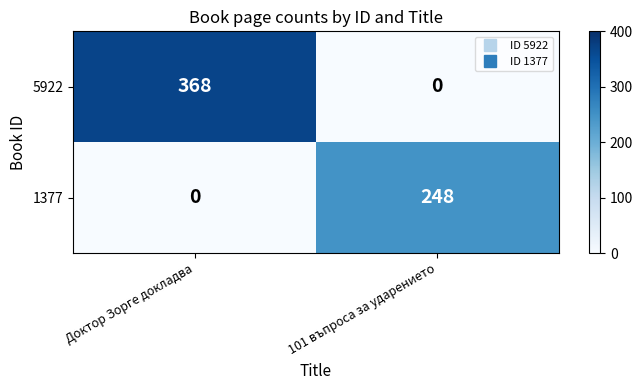

How many values in 5922 are above zero?

1